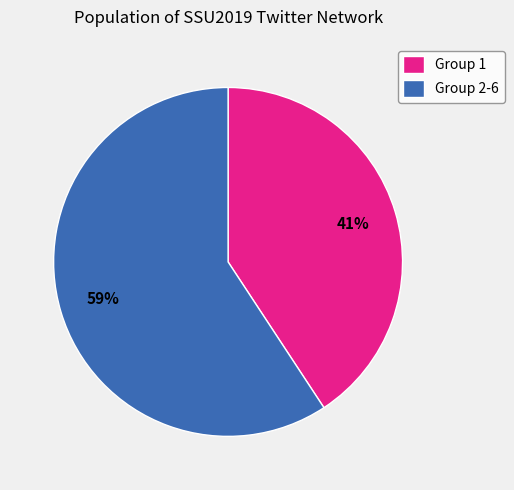

Which category has the smallest portion of the pie?

Group 1